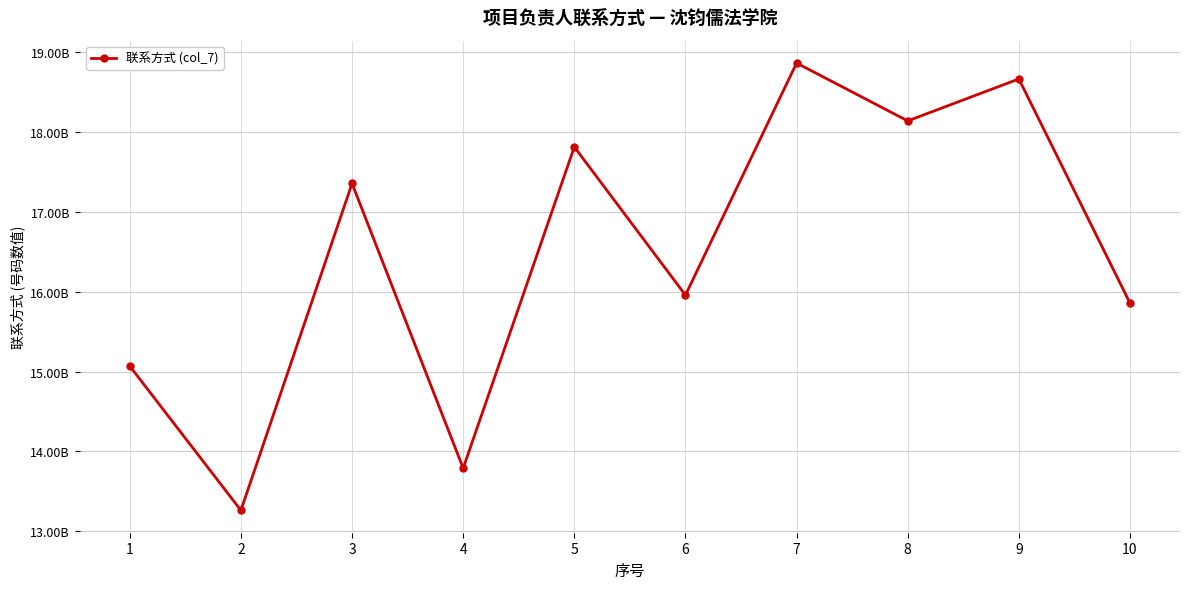

What is the average value?

16478443426